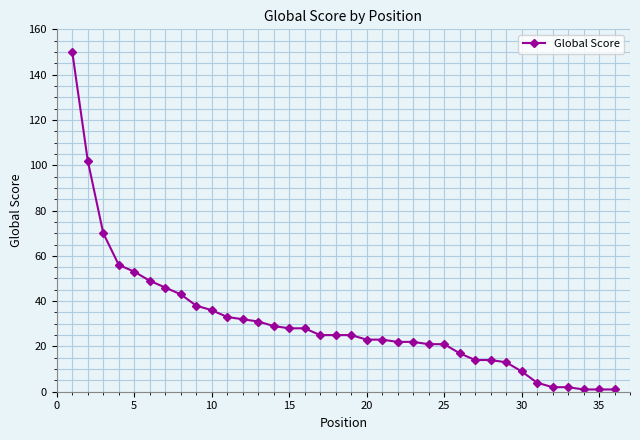

What is the maximum value shown in the chart?

150